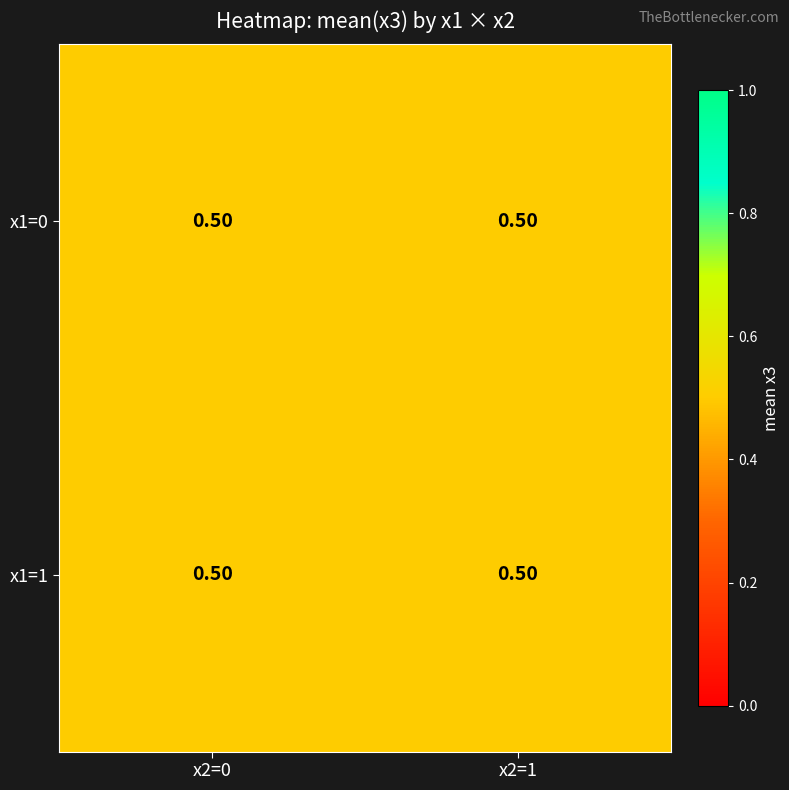

Which category has the lowest value in the x1=0, x2=1 series?

1